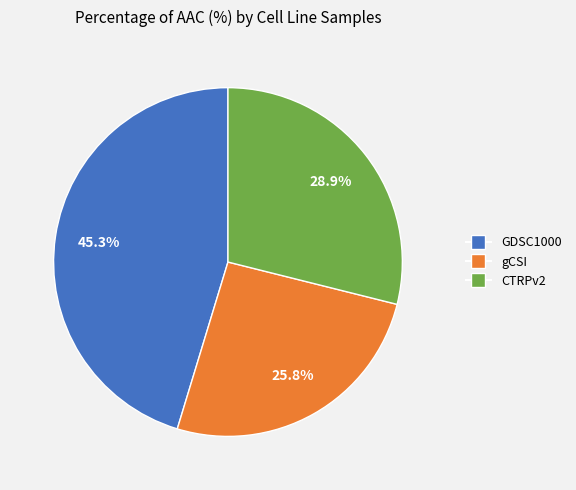

Which slice is the largest?

GDSC1000